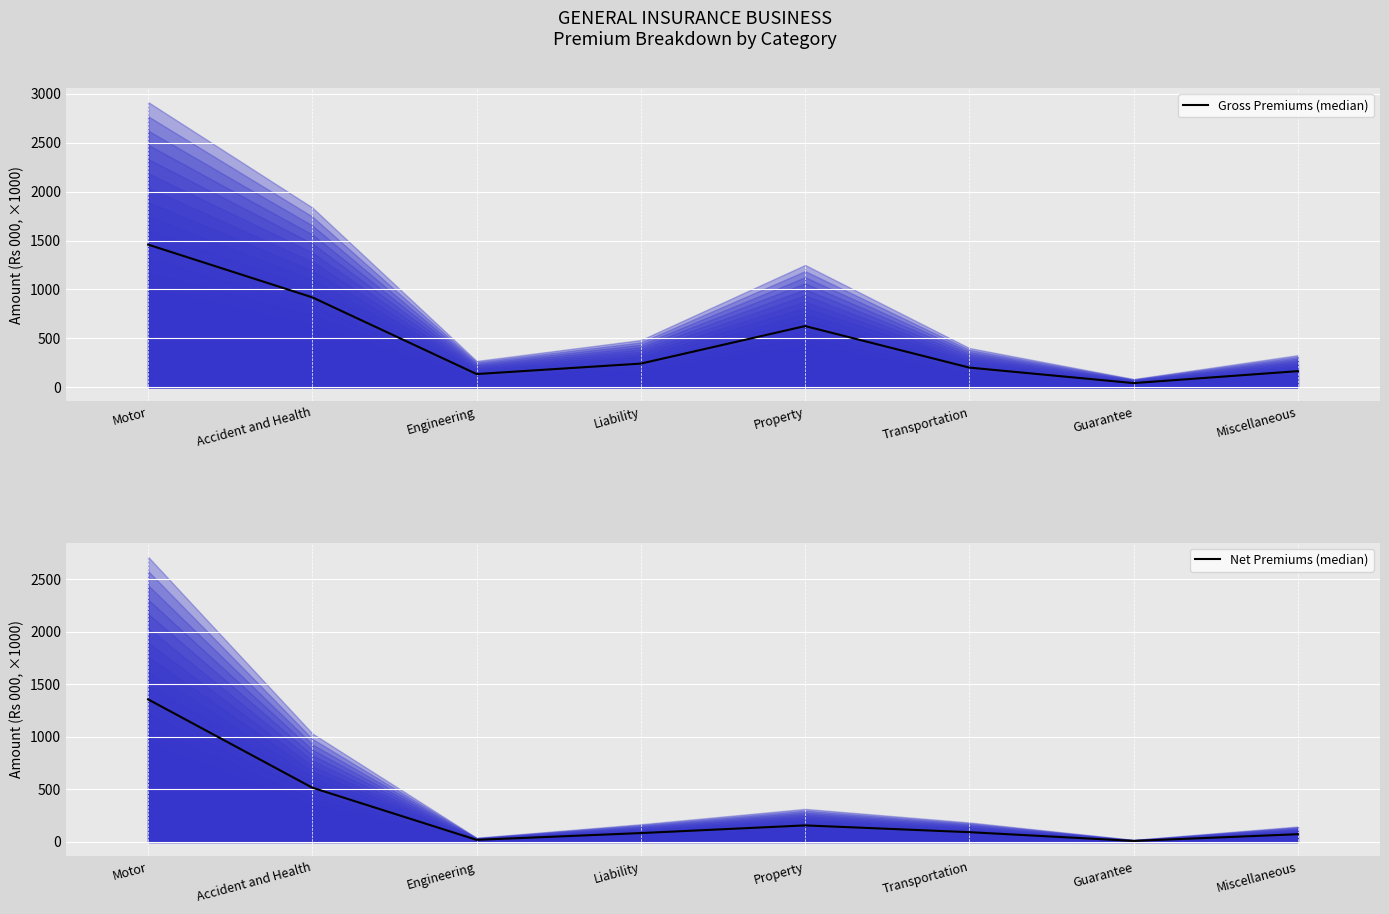

What position from the right is Engineering?

6